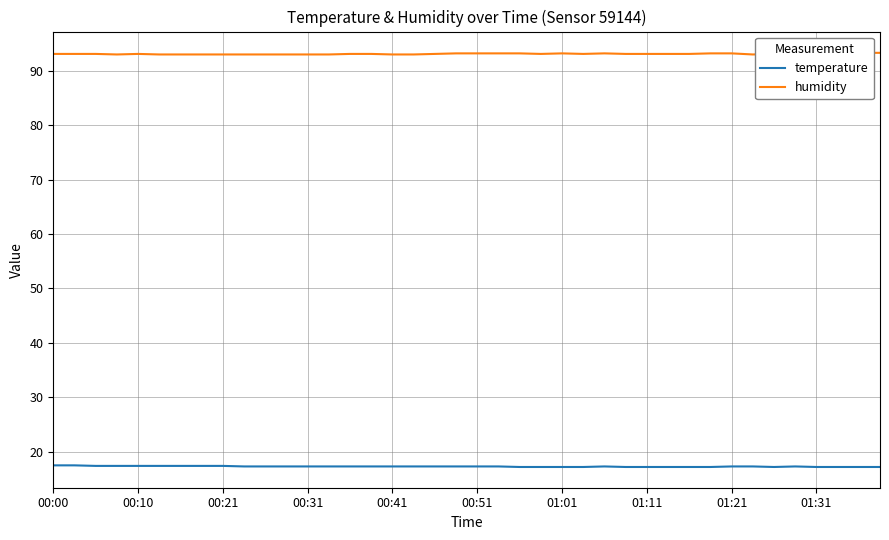

What is the difference between the humidity values at 00:21 and 00:31?

0.1